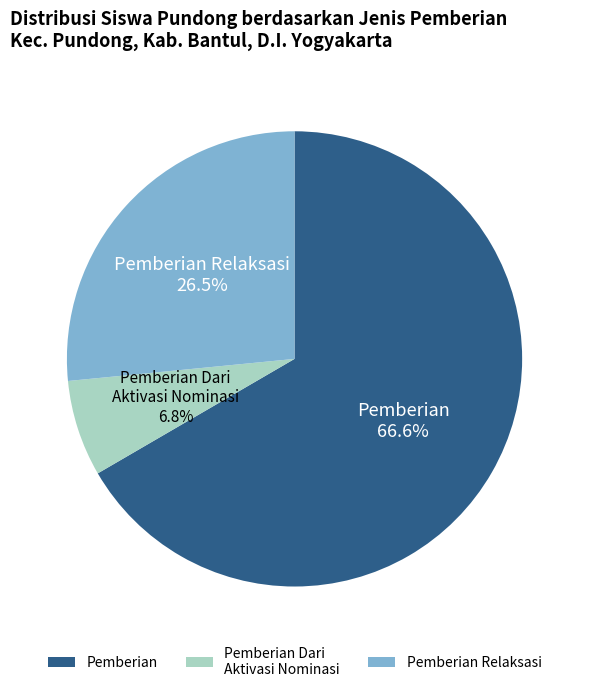

Rank the categories by value from lowest to highest.

Pemberian Dari Aktivasi Nominasi, Pemberian Relaksasi, Pemberian